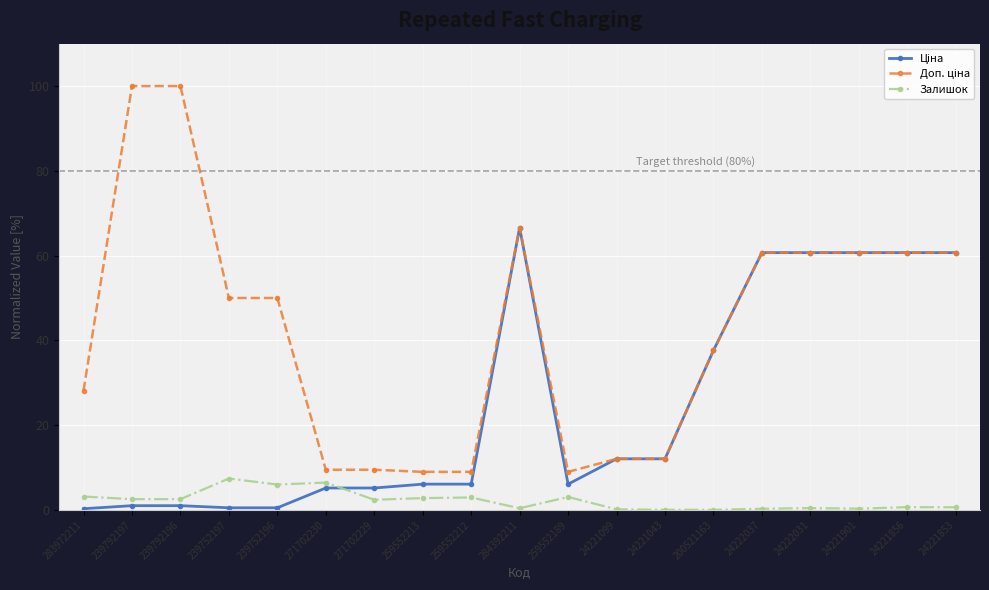

At which category is the sum across all series the highest?

284392211